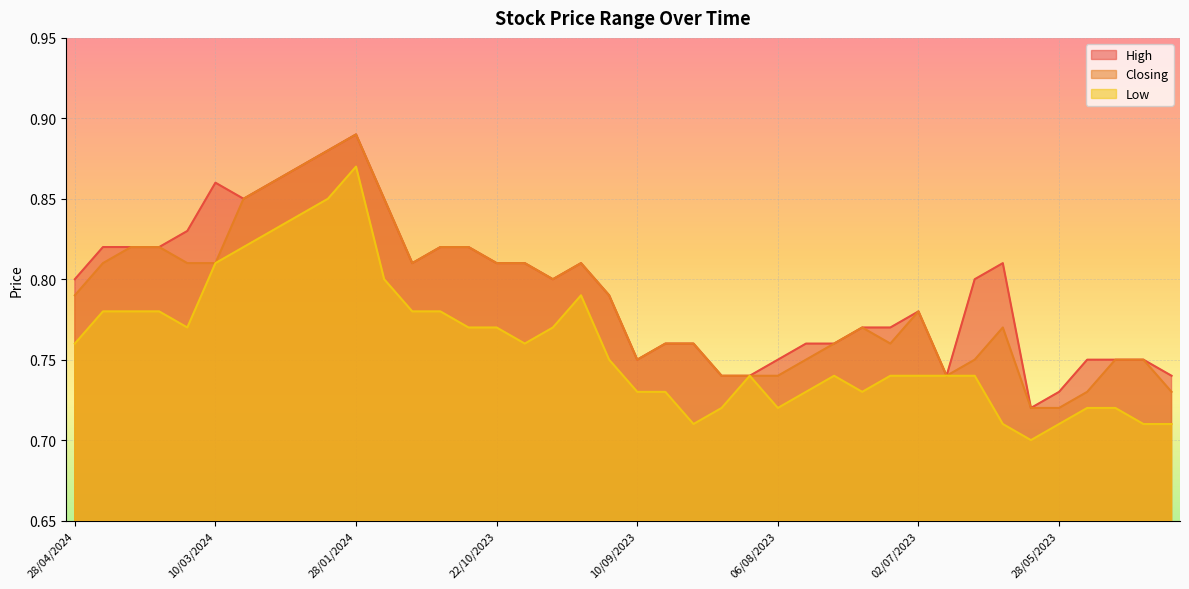

How many interior local peaks does the Closing series have?

5